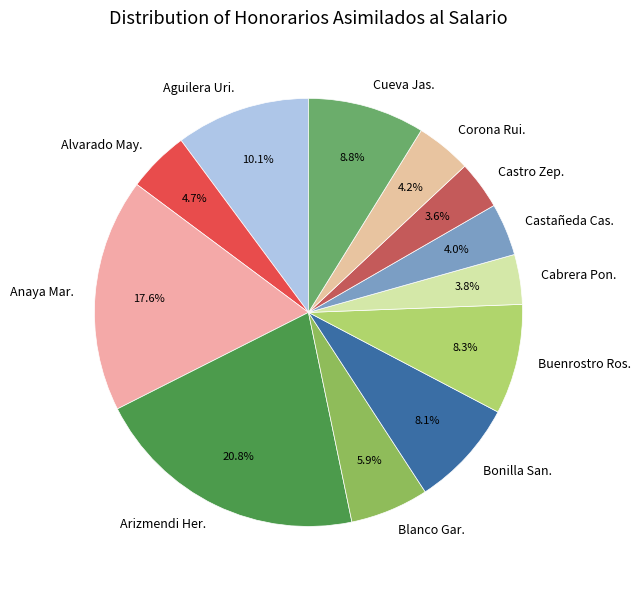

Does Arizmendi Her. represent more than half of the total?

No